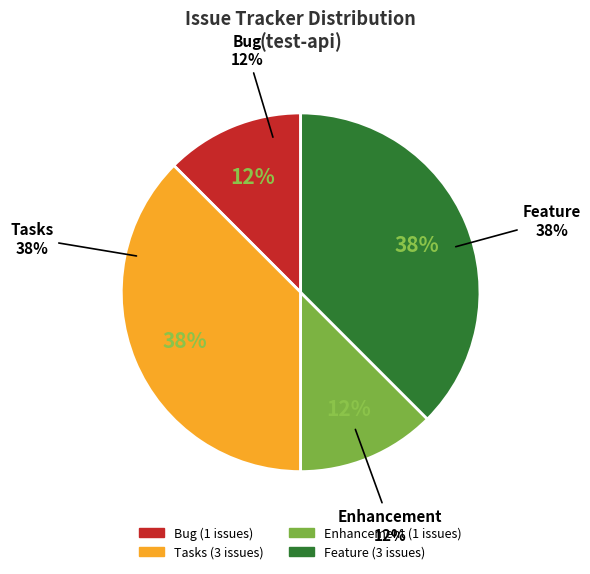

Does 2623 account for over 50% of the chart?

No